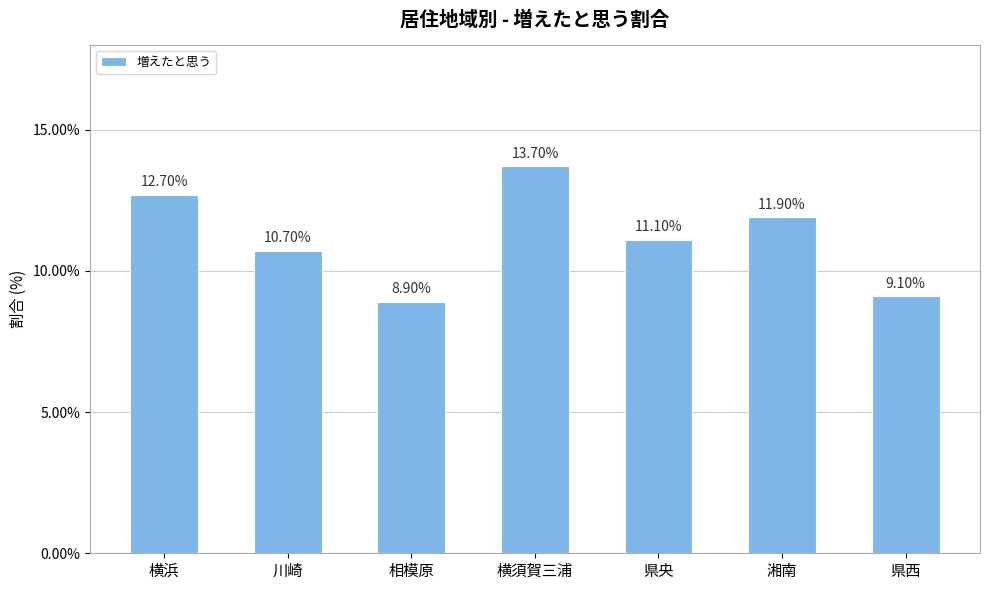

List the labels in order of value, smallest first.

相模原, 県西, 川崎, 県央, 湘南, 横浜, 横須賀三浦